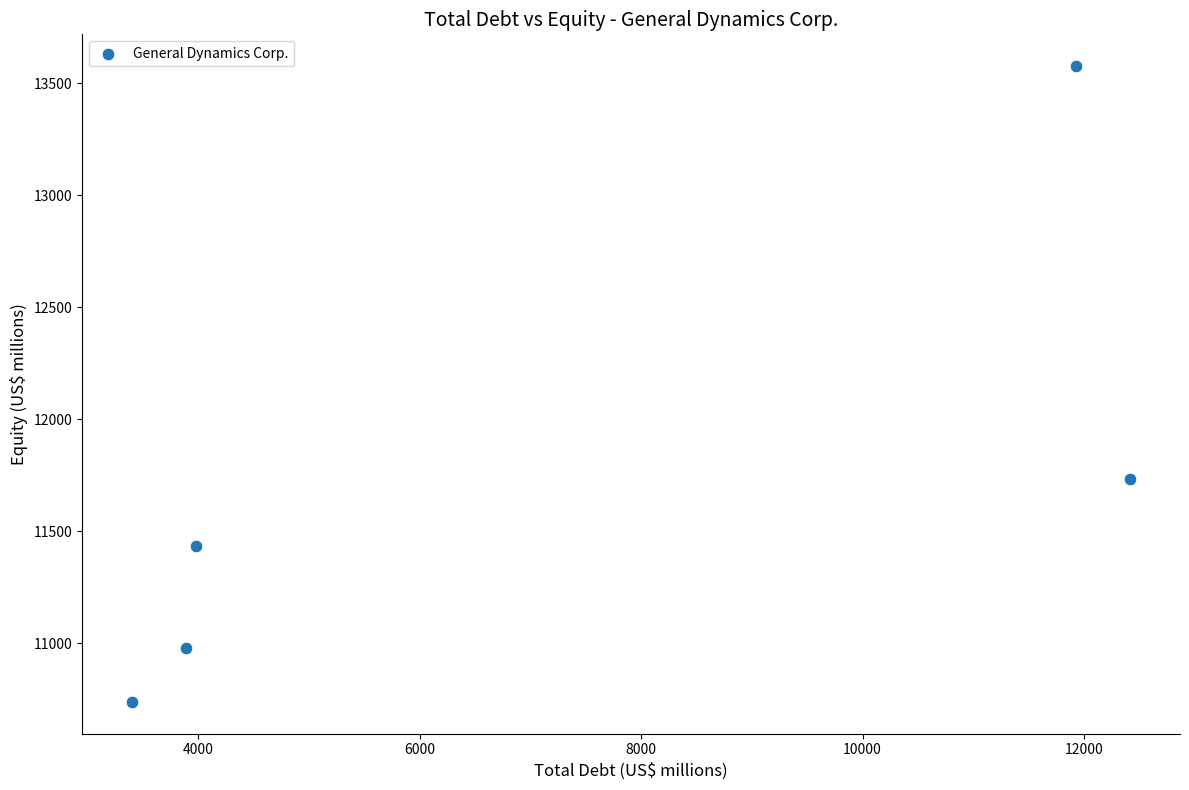

What is the range of Y values (max minus min)?

2839